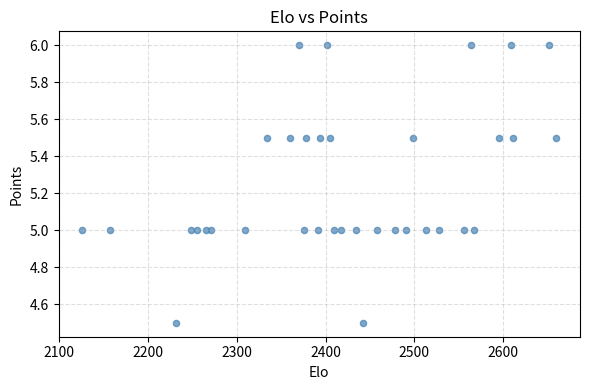

What is the range of X values (max minus min)?

534.0